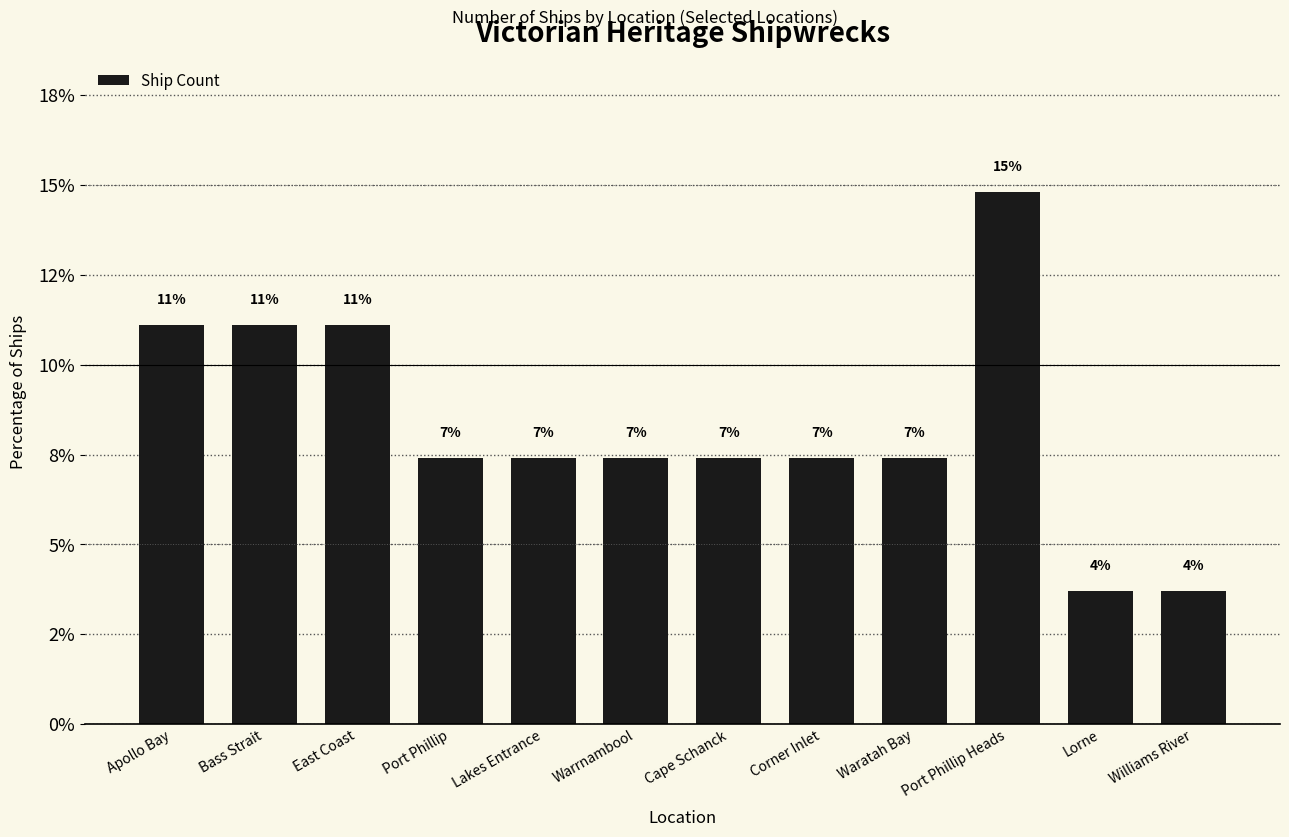

At which category does the chart reach its minimum across all series?

Lorne